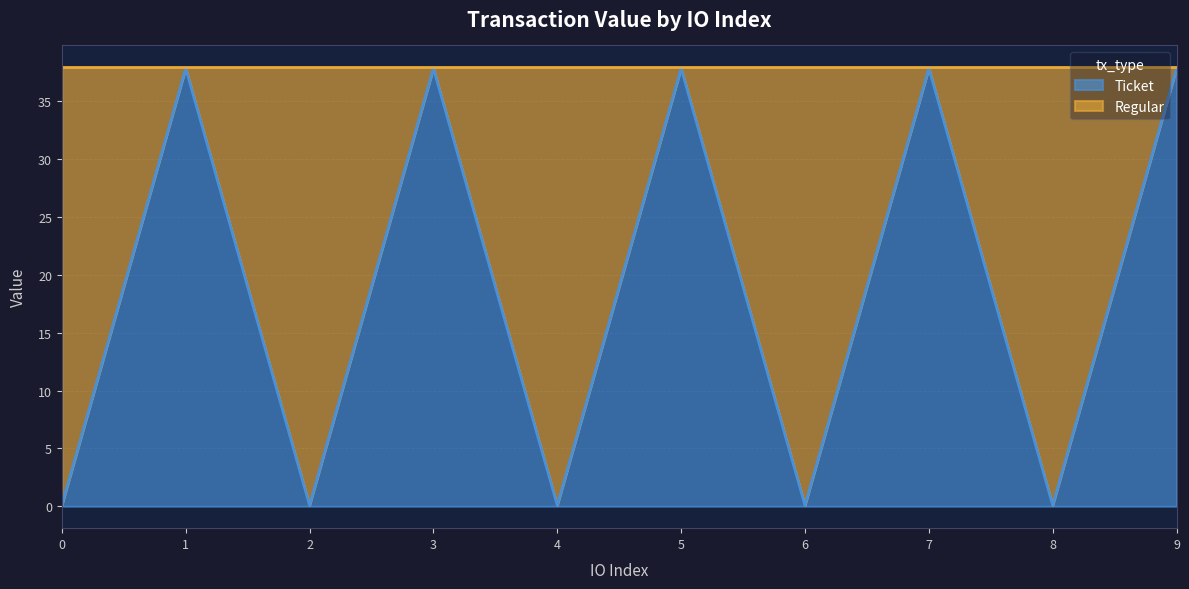

At which category does the data reach its first local peak?

1